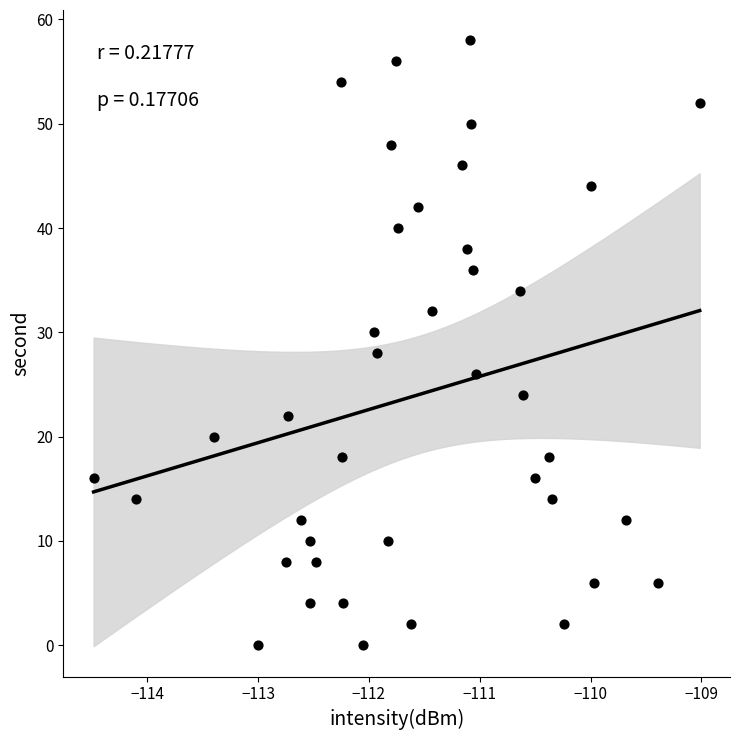

How many points are shown in the scatter plot?

40